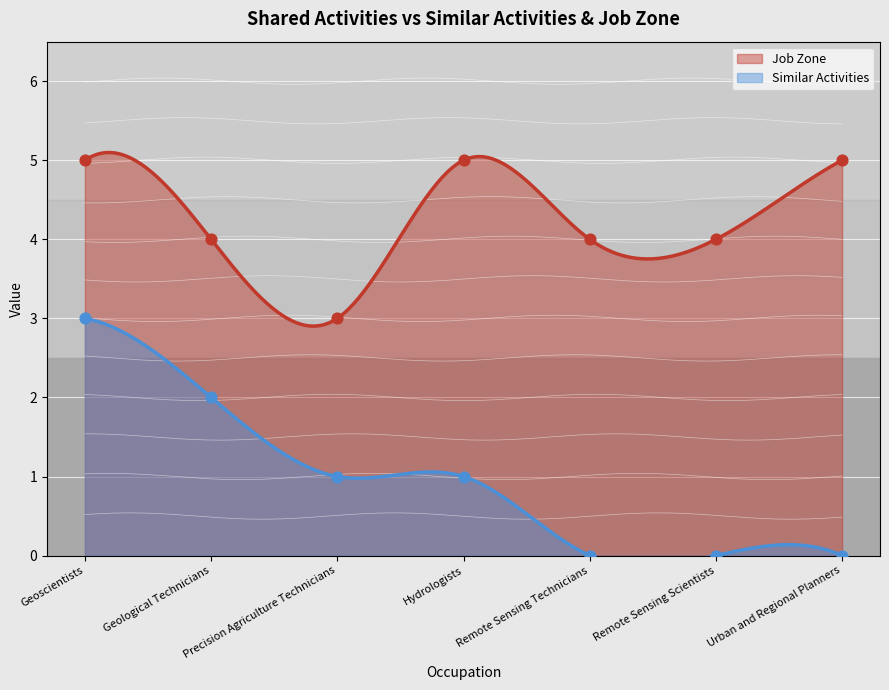

What are all the series names shown in the legend?

Similar Activities, Job Zone